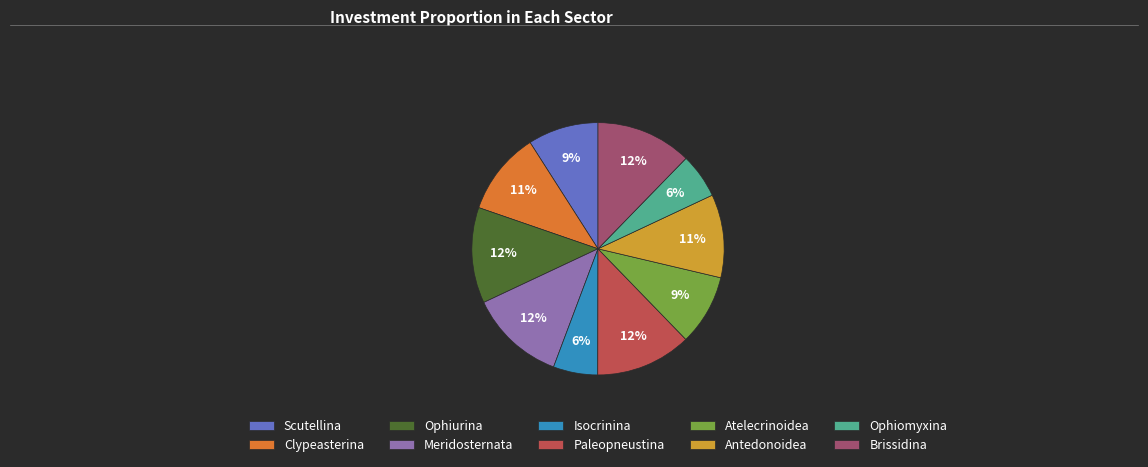

Is it true that Ophiomyxina is 1% of the pie?

False